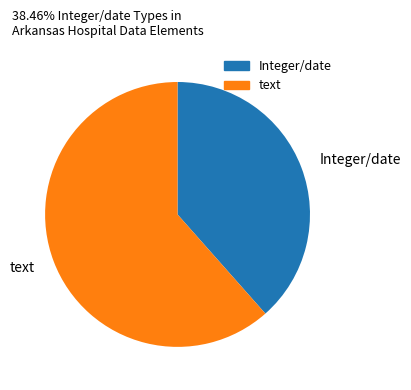

The Integer/date slice represents 38% of the pie. True or false?

True